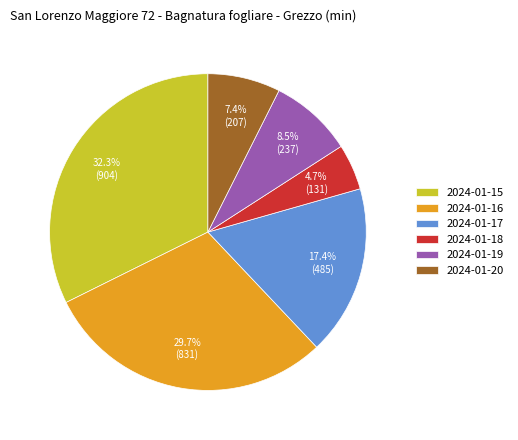

Between 2024-01-16 and 2024-01-19, which is larger?

2024-01-16